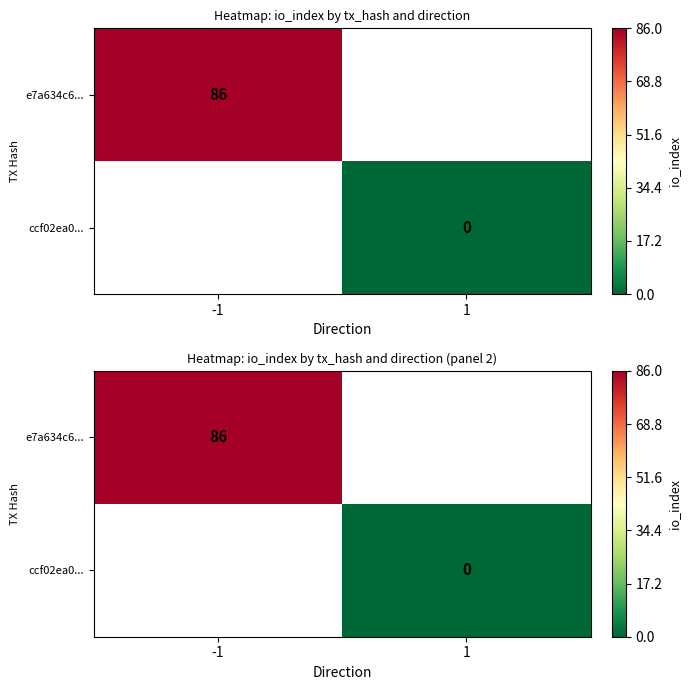

True or false: e7a634c6... has a value of 112.0 at -1.

False